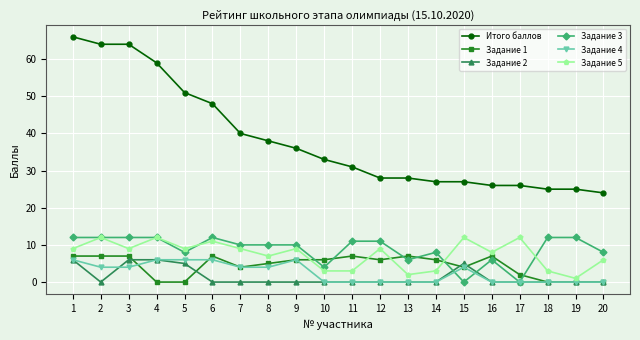

At how many categories does at least one series exceed 62?

3